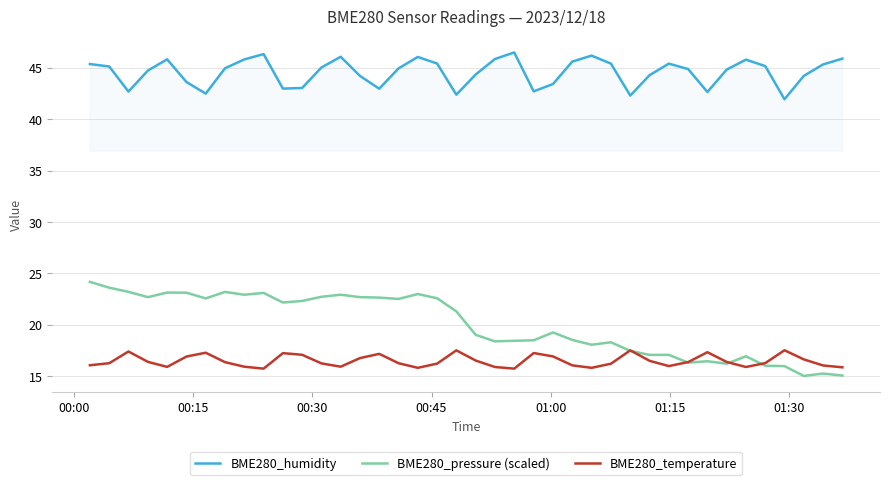

True or false: BME280_humidity and BME280_temperature cross at least once.

False